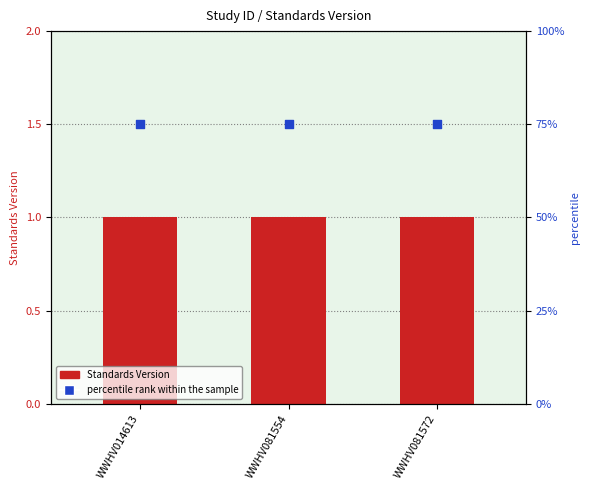

At which category is the sum across all series the highest?

WWHV014613